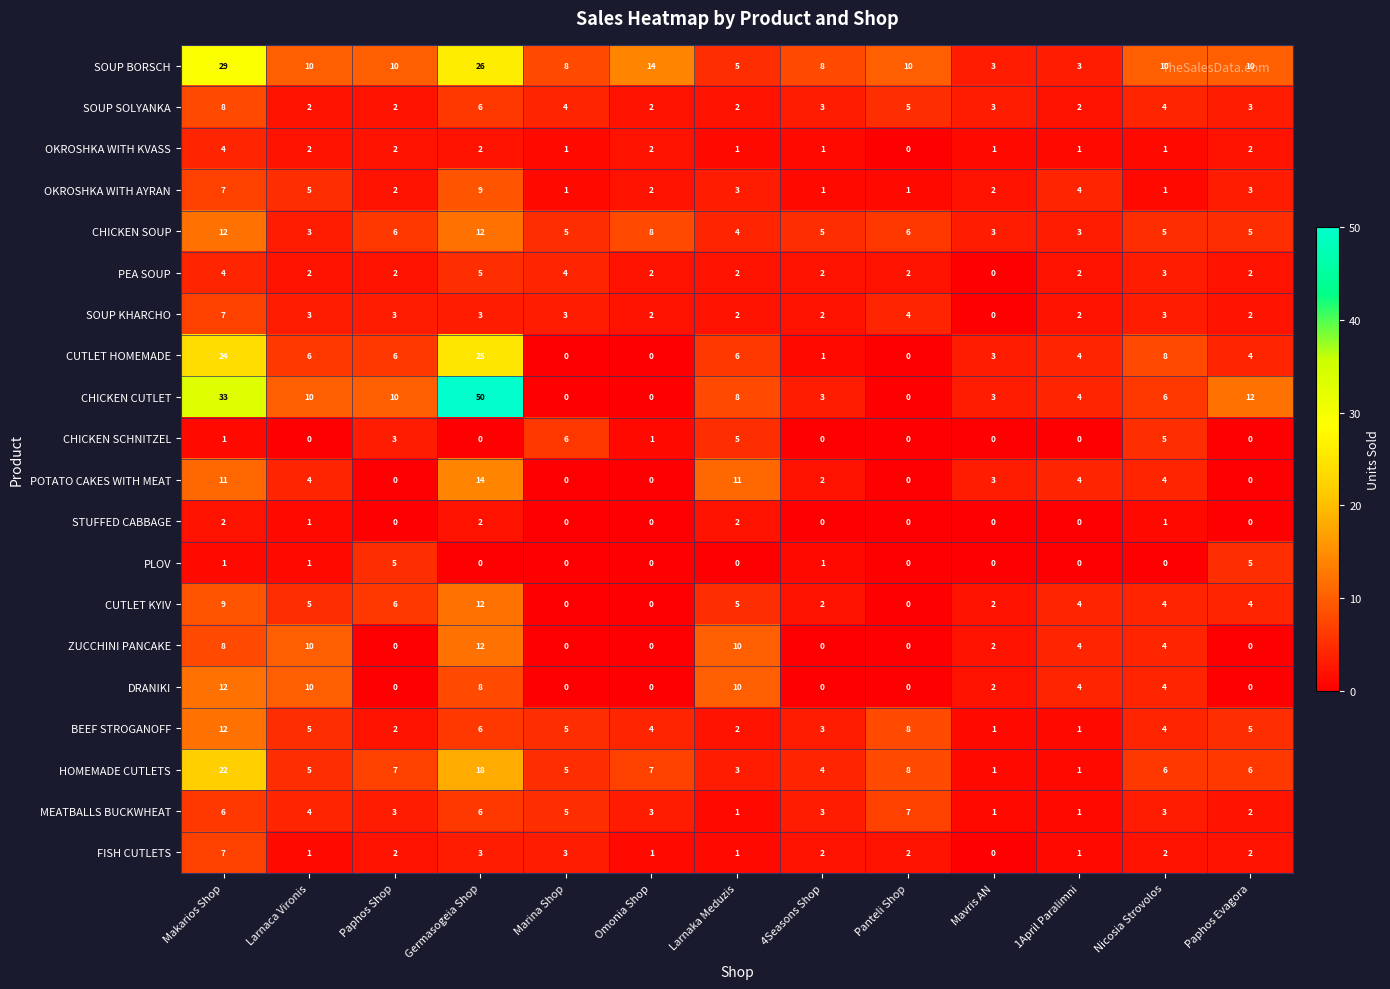

What is the difference between the maximum and minimum values in the PLOV series?

5